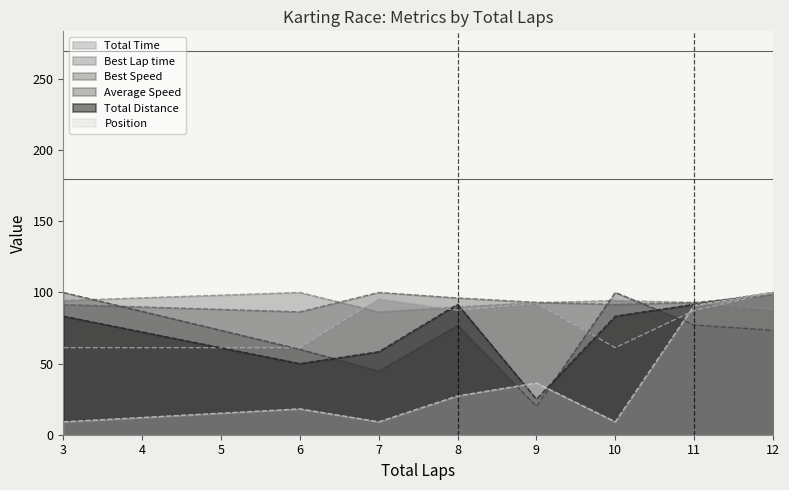

What is the sum of the Best Speed values at 6 and 11?

179.3